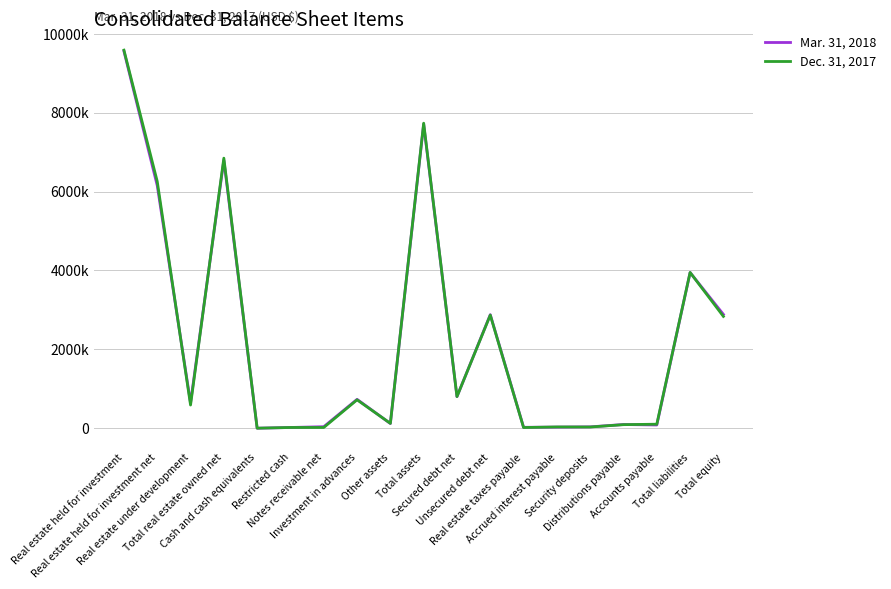

Is it true that Dec. 31, 2017 equals 925855 at Total equity?

False